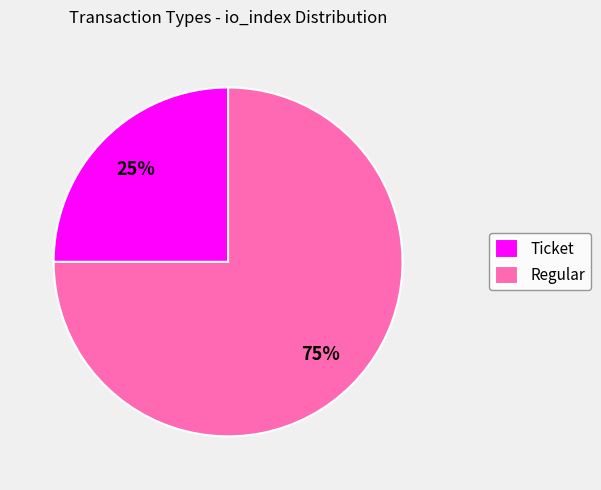

Count the number of slices in the pie.

2